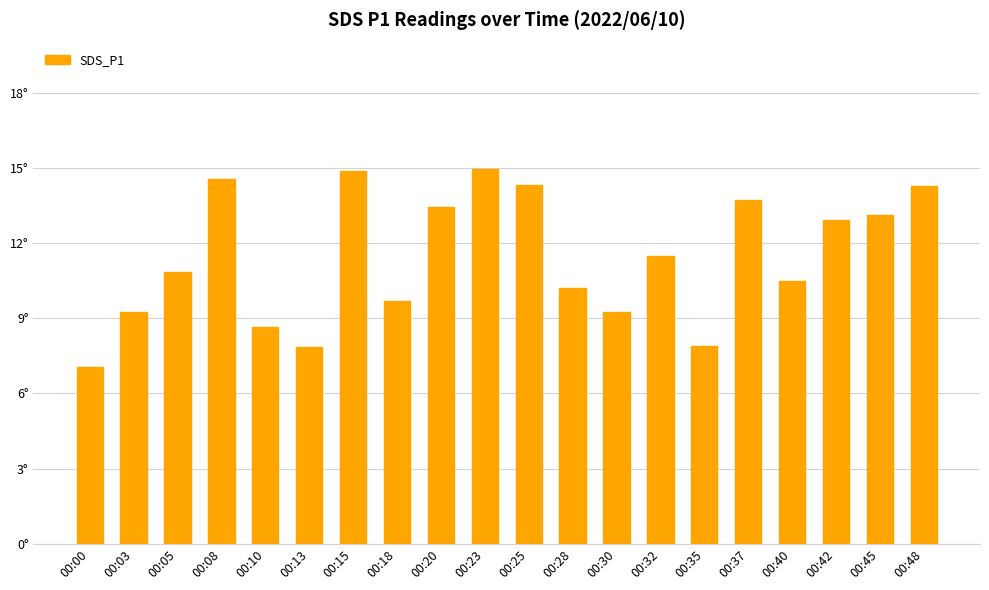

What is the approximate value at 00:37?

13.7